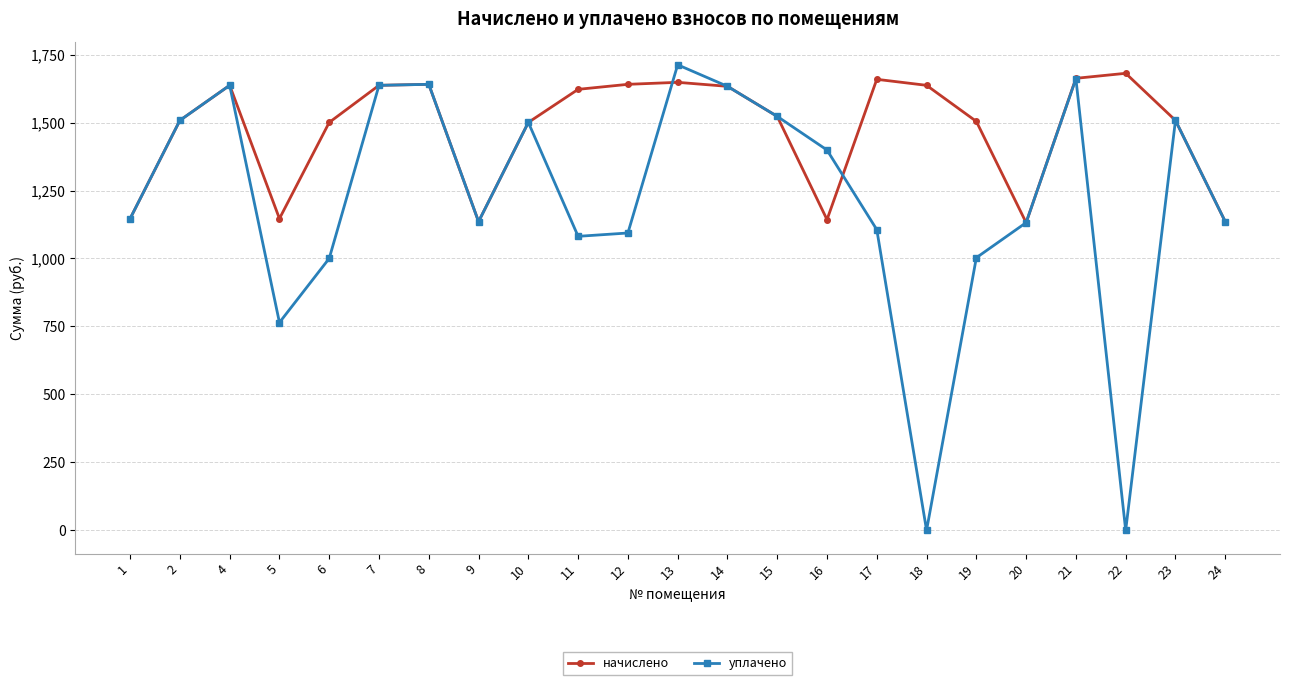

What is the highest value of the начислено series?

1681.3